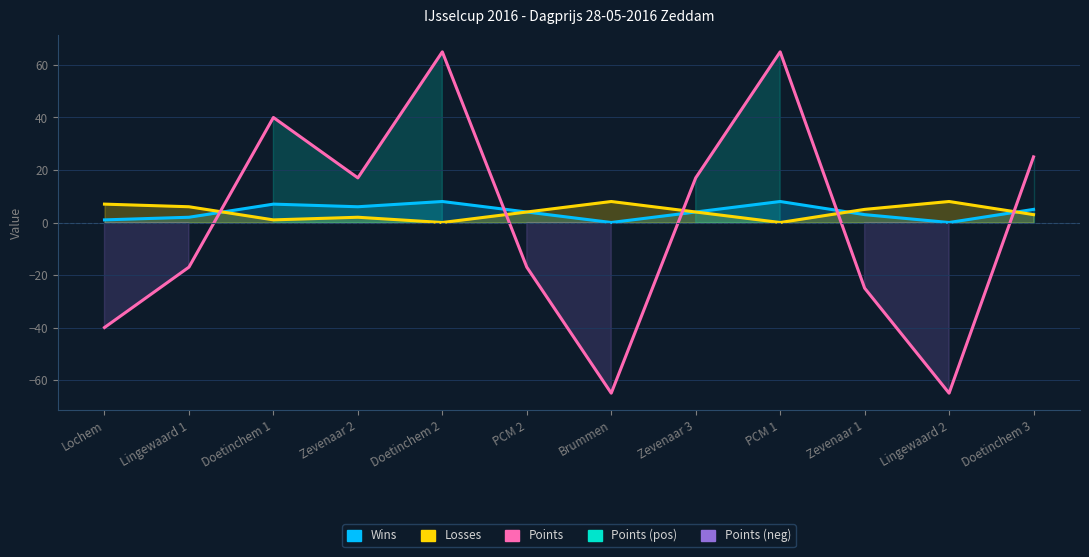

Reading left to right, extract all data points from this chart.

Lochem=-40	Lingewaard 1=-17	Doetinchem 1=40	Zevenaar 2=17	Doetinchem 2=65	PCM 2=-17	Brummen=-65	Zevenaar 3=17	PCM 1=65	Zevenaar 1=-25	Lingewaard 2=-65	Doetinchem 3=25